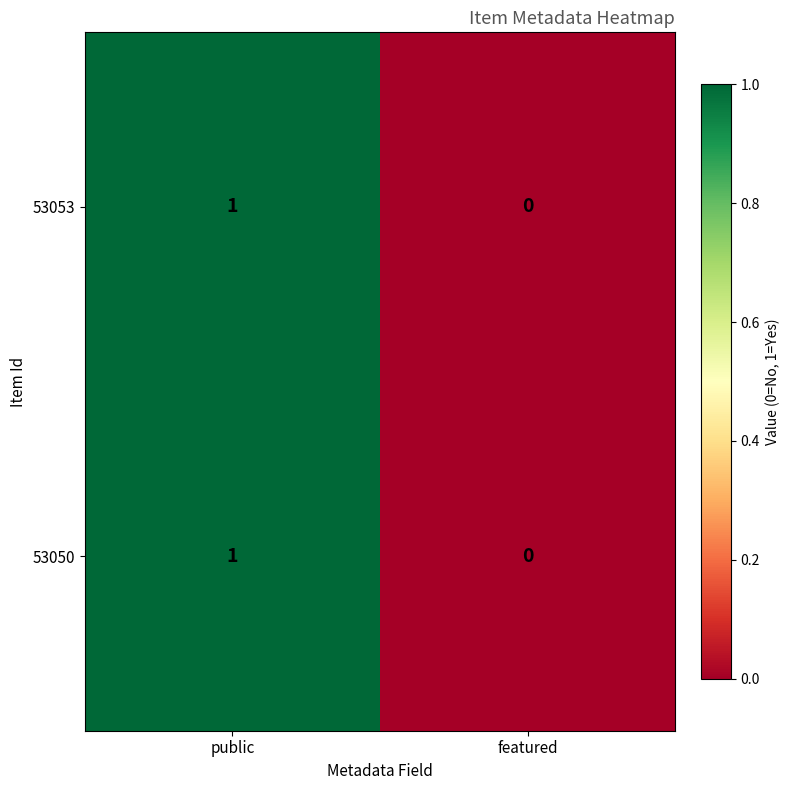

At which category is the sum across all series the highest?

public